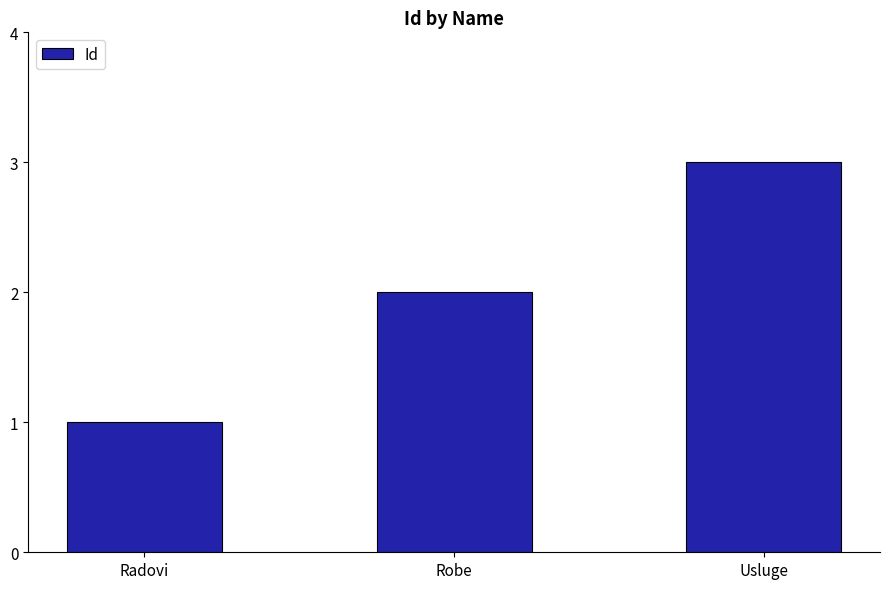

Rank the categories by value from lowest to highest.

Radovi, Robe, Usluge